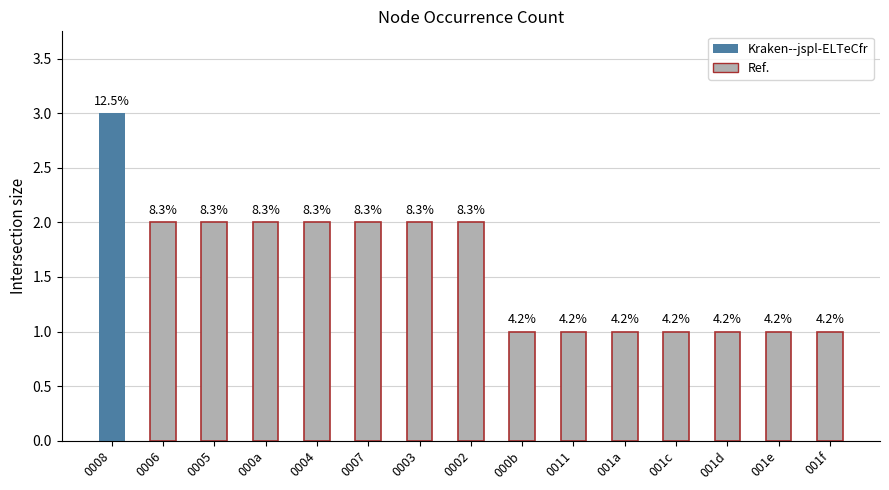

Are the bars horizontal?

No